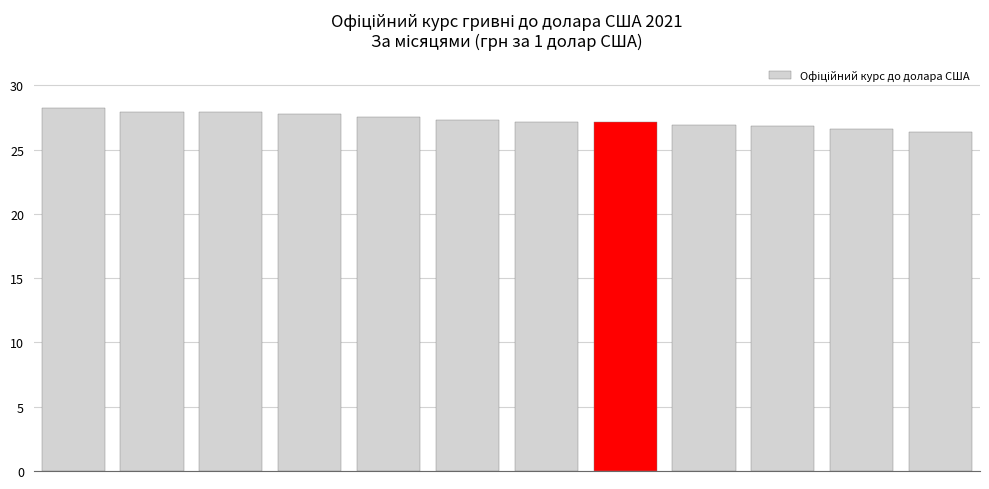

What is the smallest value displayed?

26.3